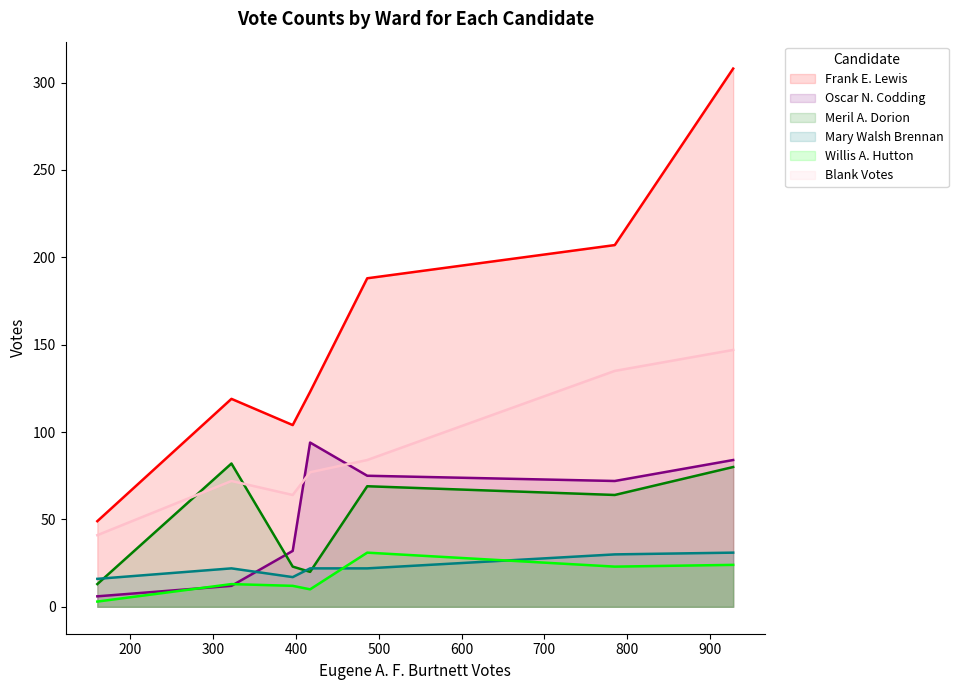

What is the smallest value displayed?

3